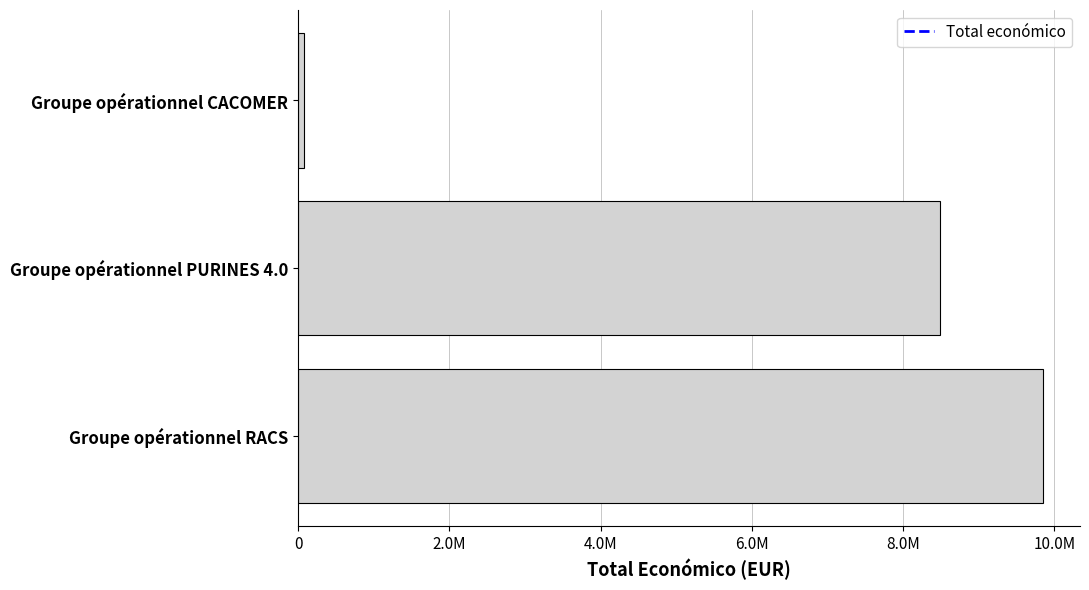

Does the chart contain any negative values?

No